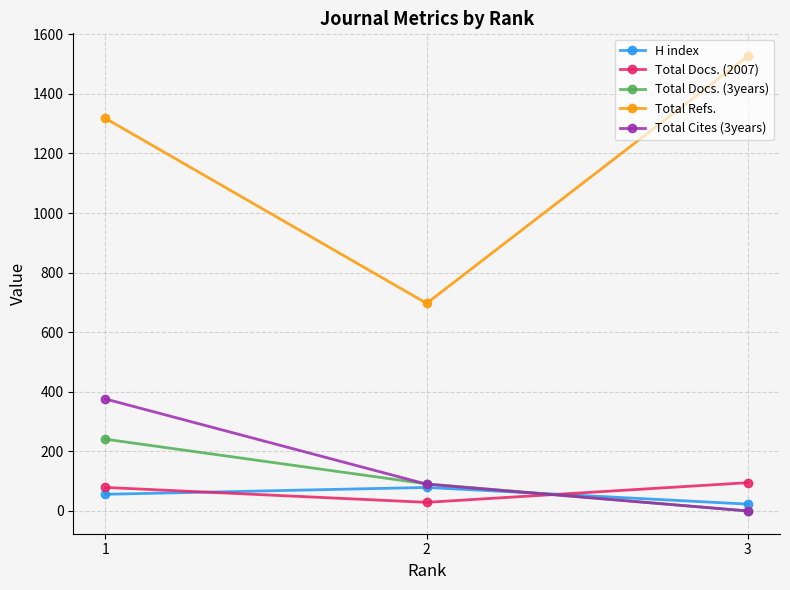

What is the sum of all Total Refs. values?

3542